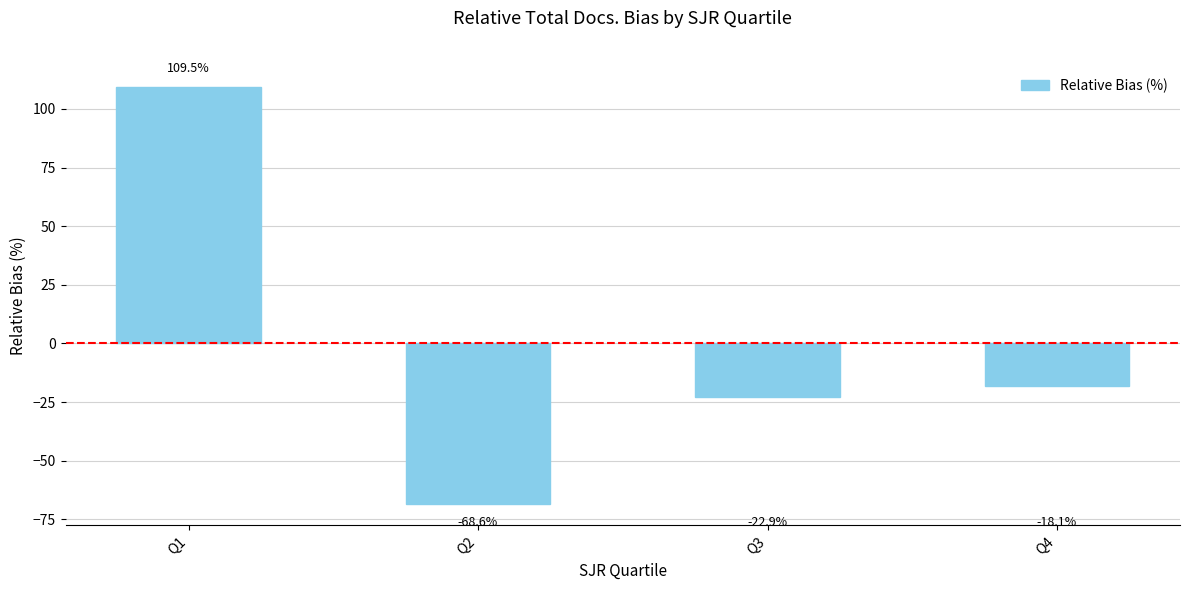

What is the difference between the values at Q3 and Q2?

45.7